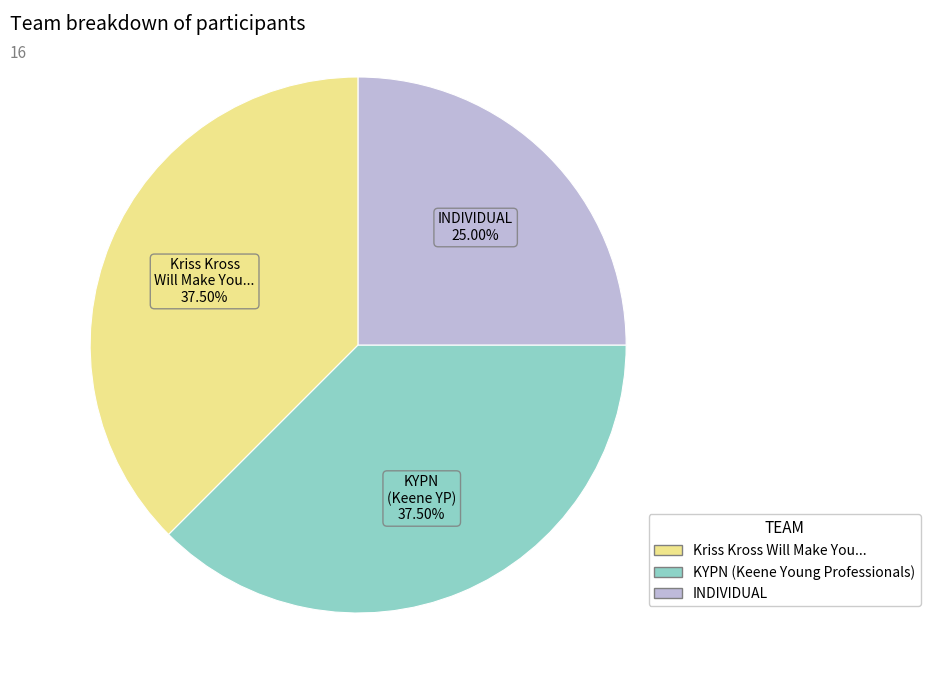

Does Kriss Kross Will Make You... represent more than half of the total?

No